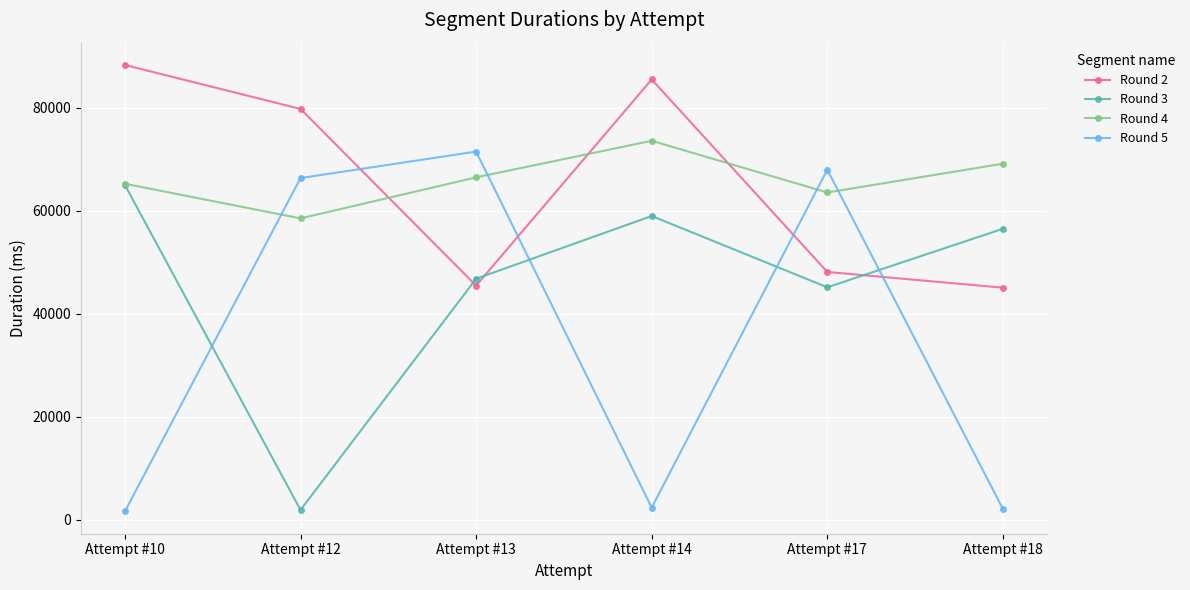

What is the total value across all series at Attempt #17?

224724